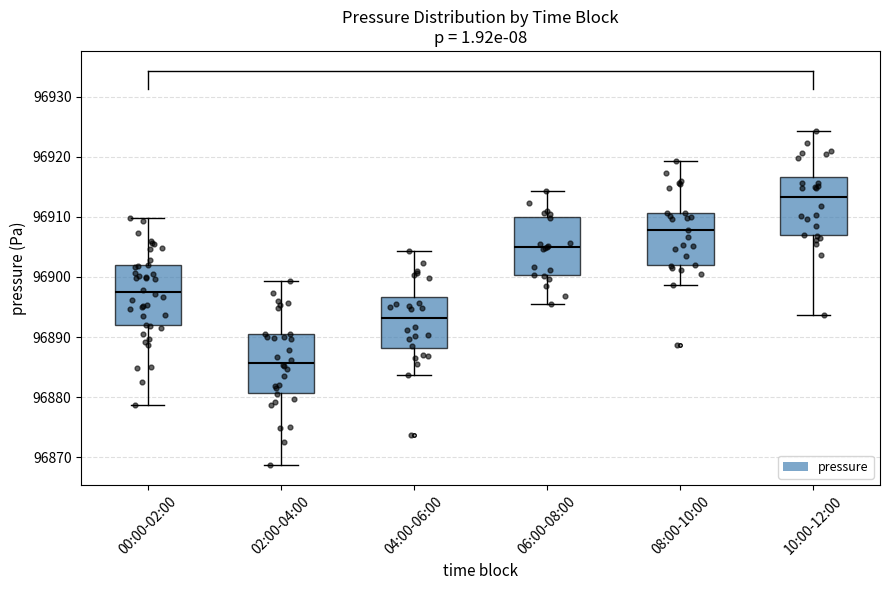

Where does the upper whisker of the box for 02:00-04:00 end on the y-axis? The values are not printed on the chart, so give them approximately, as read against the axis.

96899